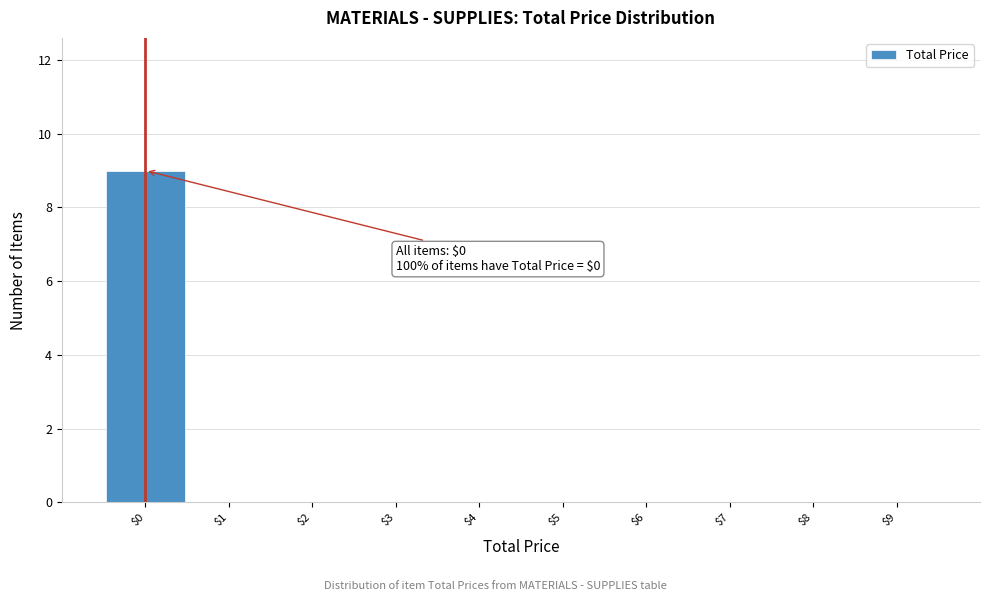

Which range on the x-axis has the tallest bar?

-0.5 to 0.5